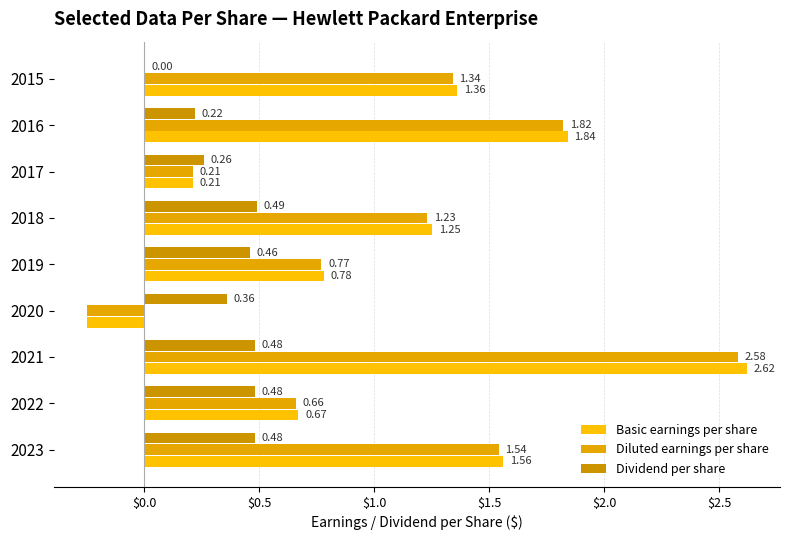

How many values in Basic earnings per share are above zero?

8